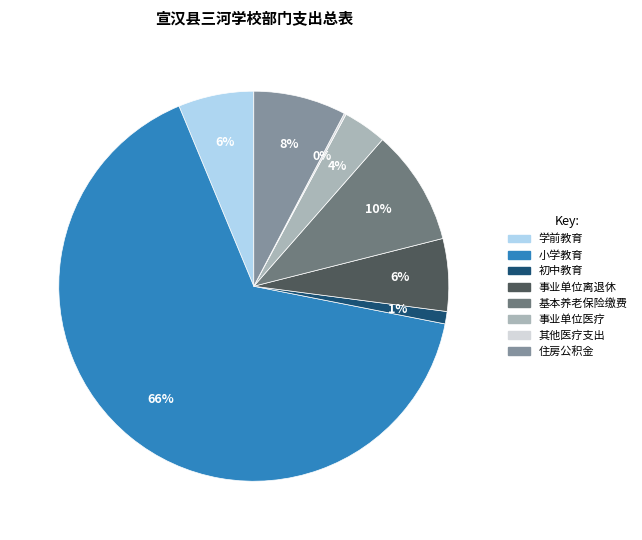

Is it true that 学前教育 is 6% of the pie?

True